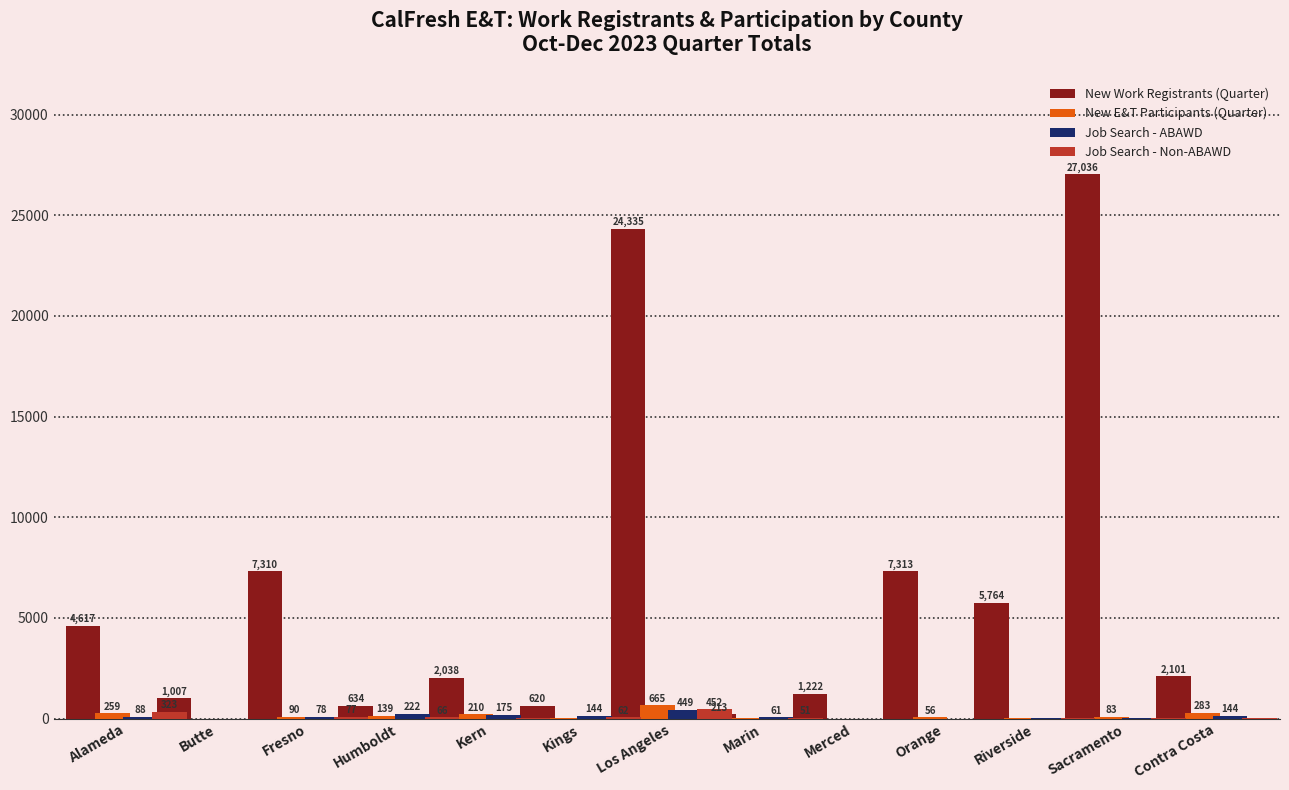

What is the difference between the maximum and minimum values in the New Work Registrants (Quarter) series?

26823